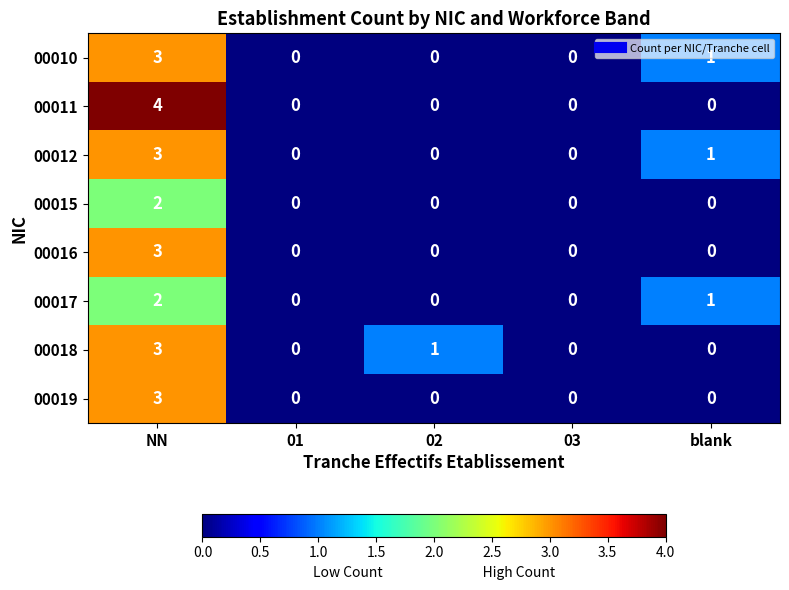

The value of 00011 at blank is 0. True or false?

True